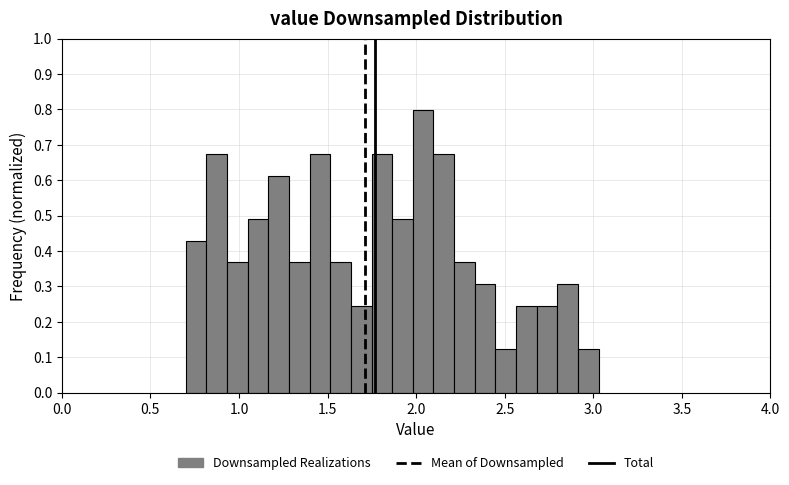

Read against the x-axis, roughly where is the centre of the tallest bar?

2.05